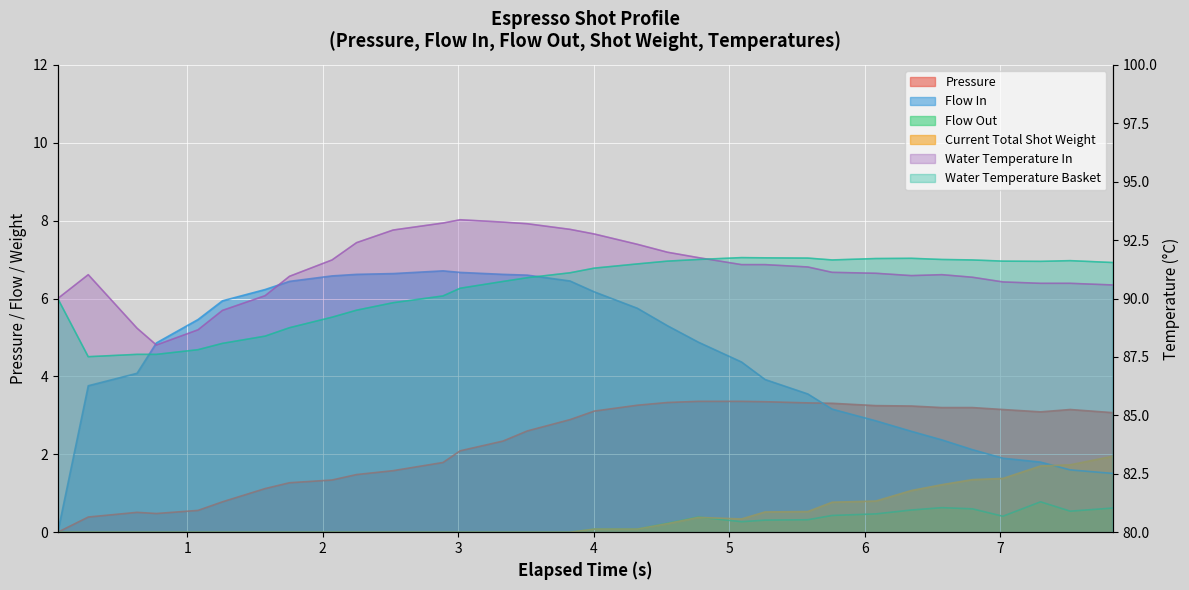

True or false: water_temperature_in and flow_out cross at least once.

False